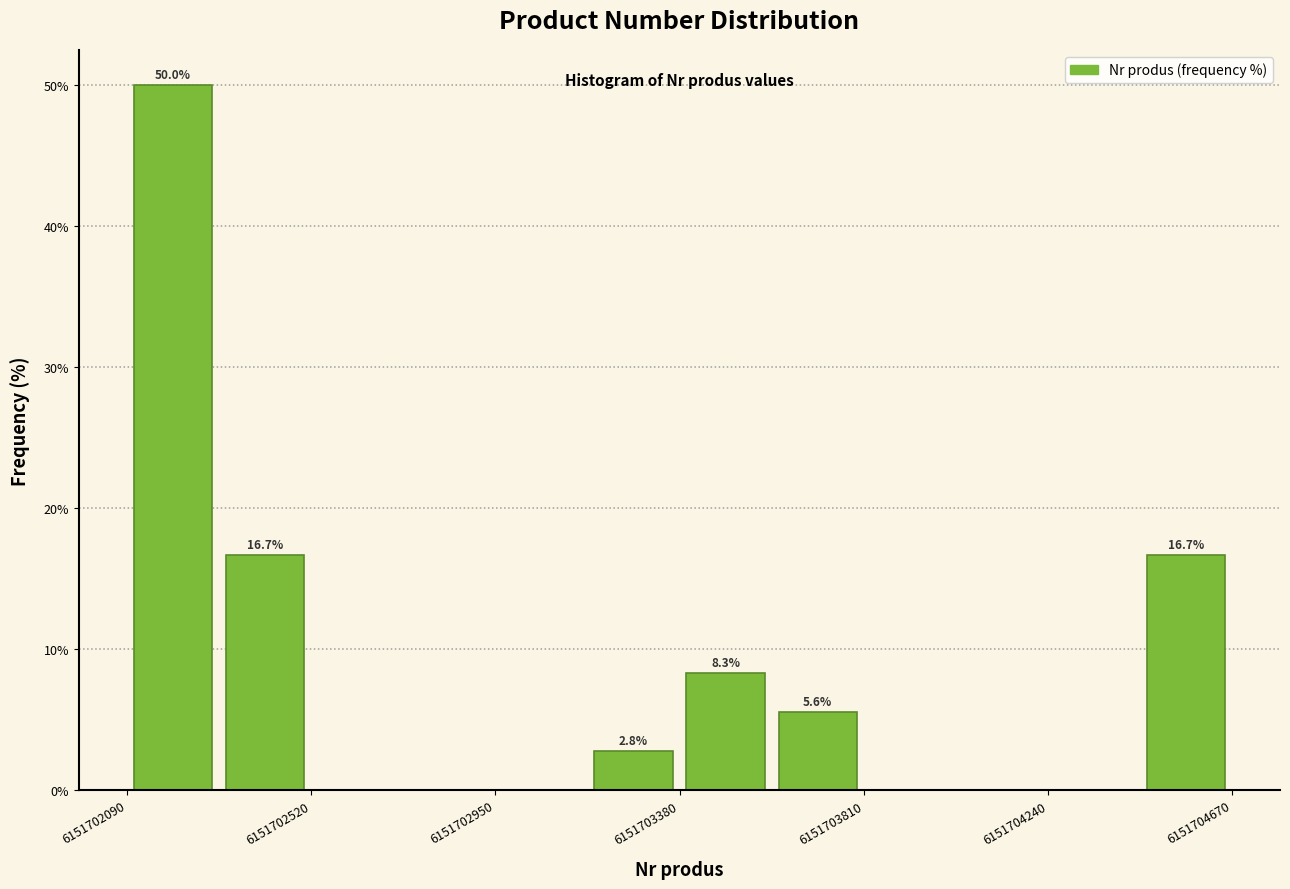

Which range on the x-axis has the tallest bar?

6151702090 to 6151702305